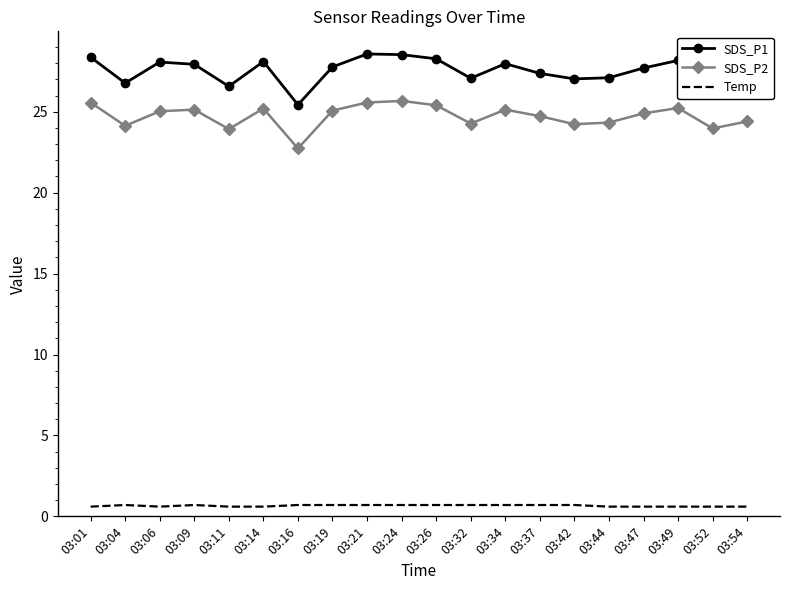

Rank the series by their maximum value, from highest to lowest.

SDS_P1, SDS_P2, Temp